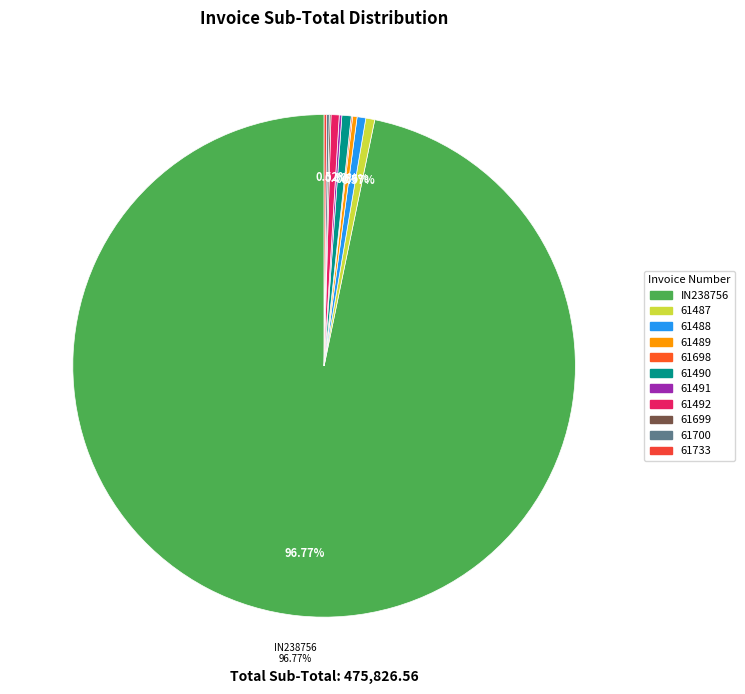

Is 61487 the majority of the pie?

No